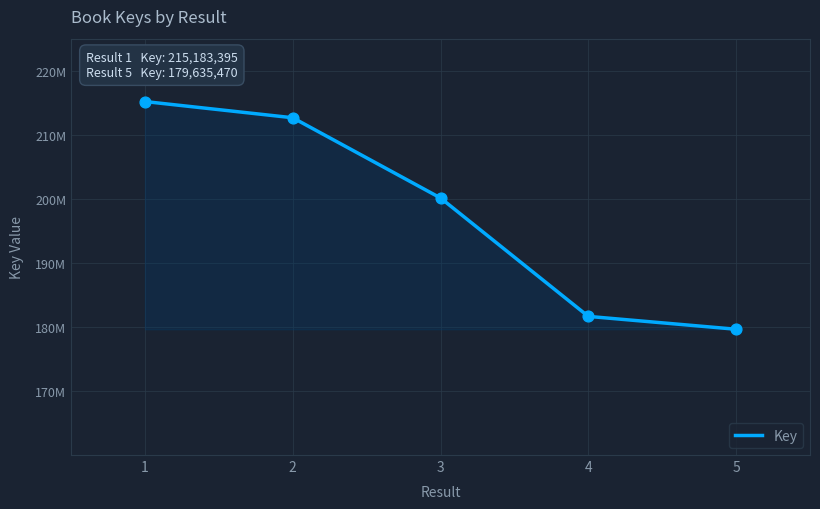

Approximately how many times larger is the value at 1 compared to 4?

1.2